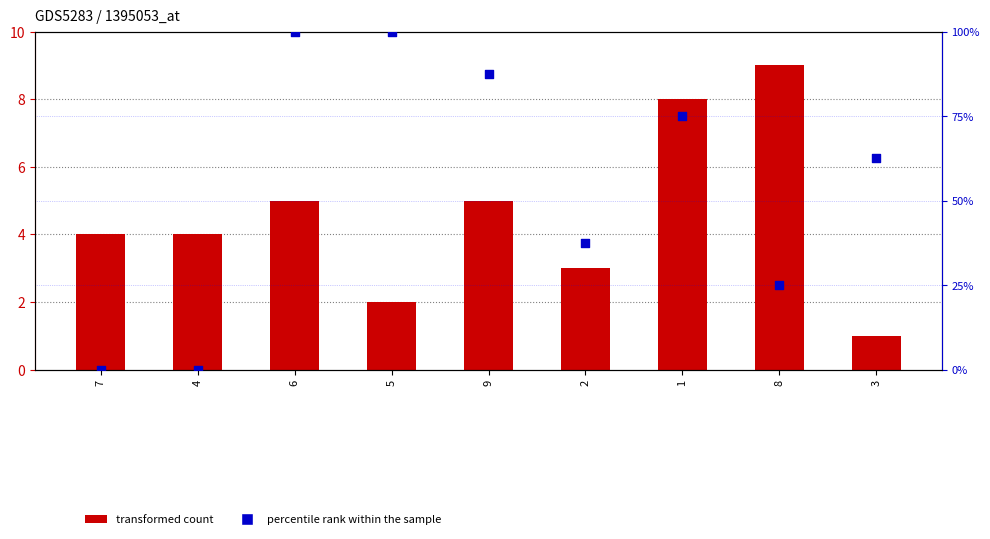

Which series contains the highest Y value?

percentile rank within the sample